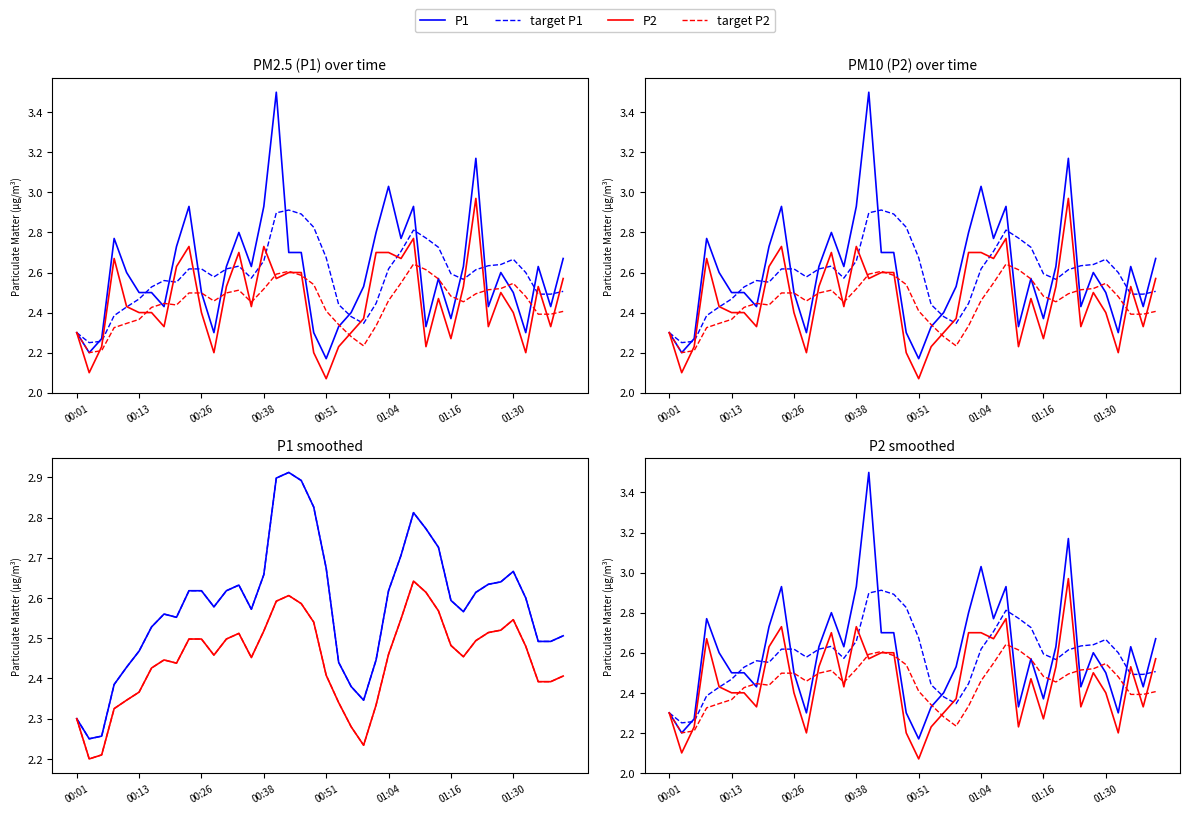

How many interior local peaks does the P2 series have?

9